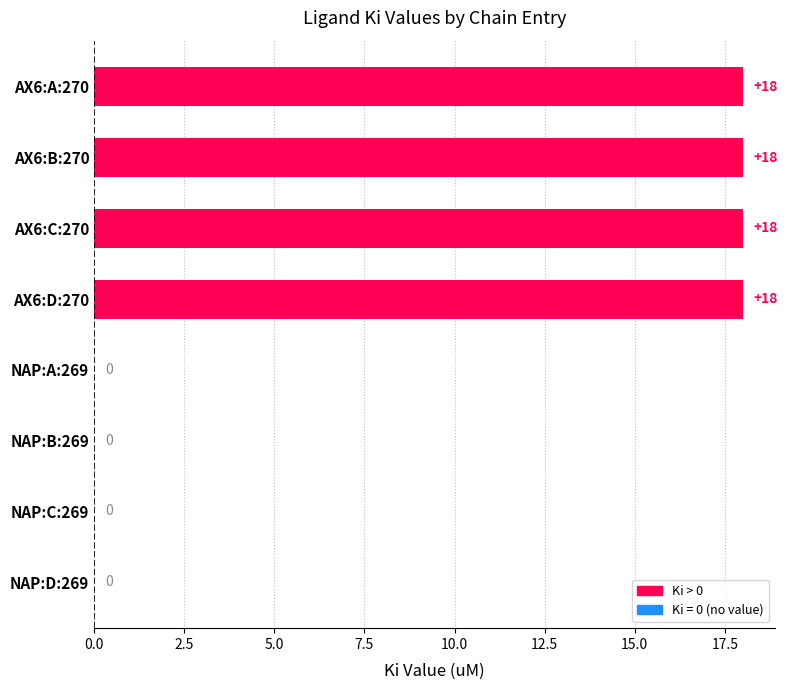

Reading top to bottom, transcribe all the data shown in this chart.

AX6:A:270=18	AX6:B:270=18	AX6:C:270=18	AX6:D:270=18	NAP:A:269=0	NAP:B:269=0	NAP:C:269=0	NAP:D:269=0